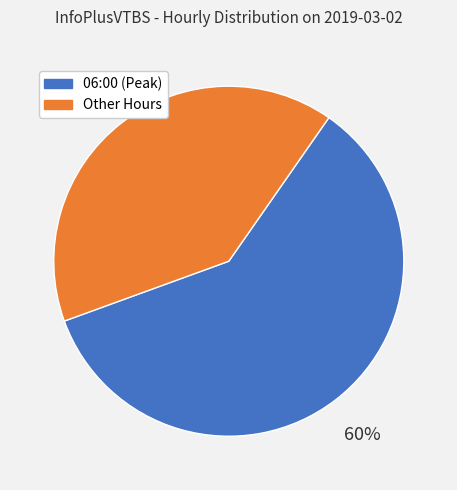

To the nearest percent, what is the average slice percentage?

50%